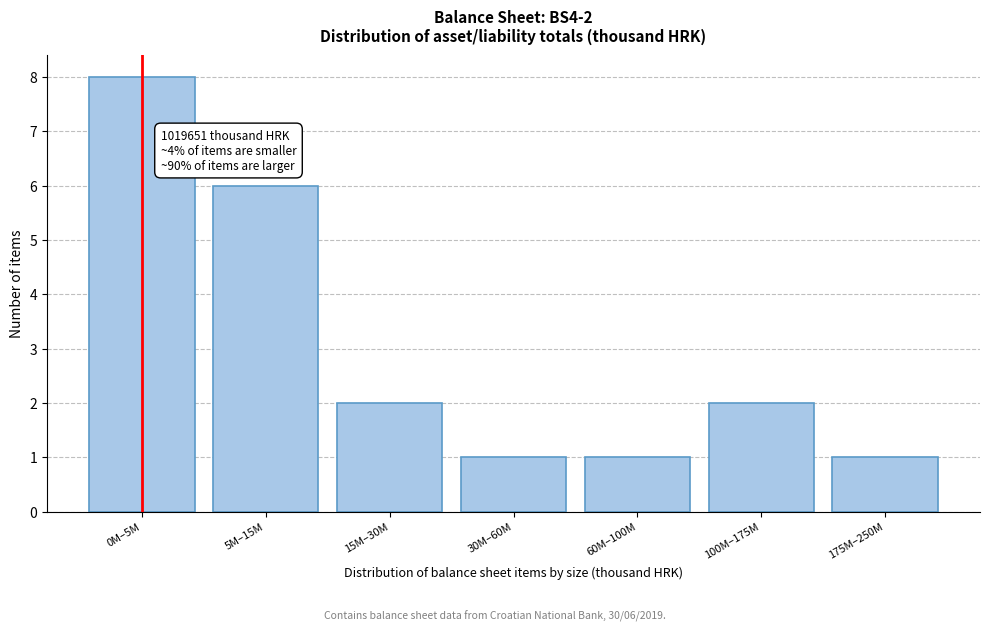

Reading left to right, extract all data points from this chart.

0M–5M=8	5M–15M=6	15M–30M=2	30M–60M=1	60M–100M=1	100M–175M=2	175M–250M=1